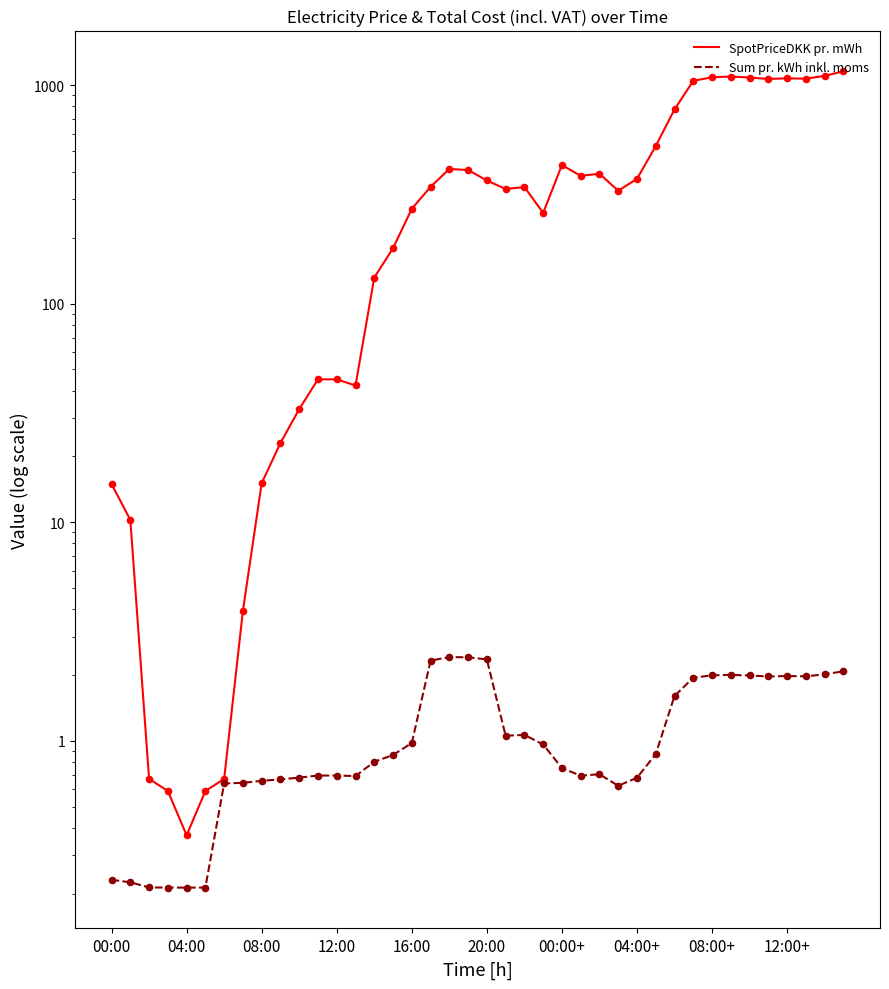

At how many categories does at least one series exceed 401?

14